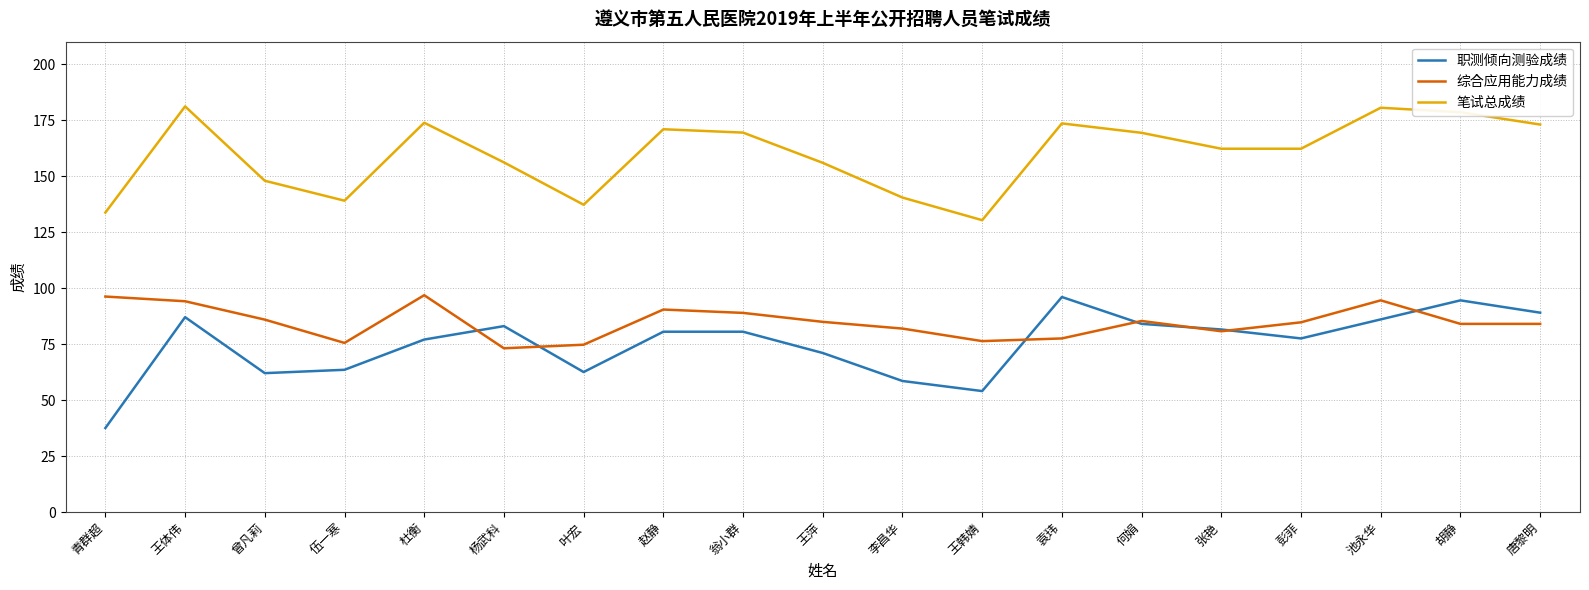

Between which two adjacent categories do 综合应用能力成绩 and 职测倾向测验成绩 first intersect?

杜衡 and 杨武科